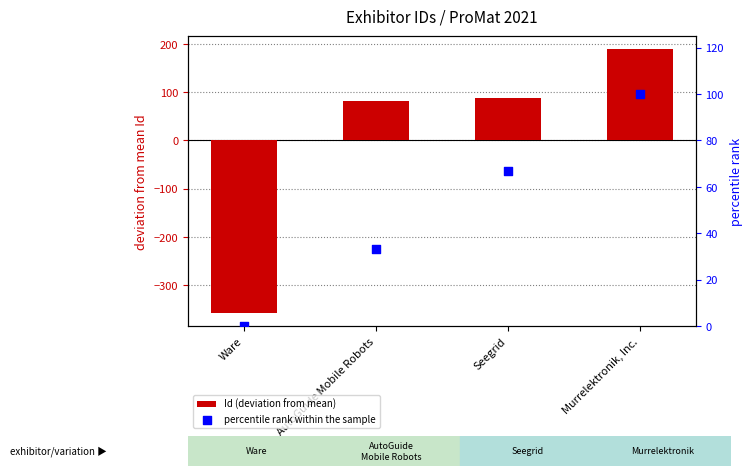

Which series has the largest total across all categories?

percentile rank within the sample